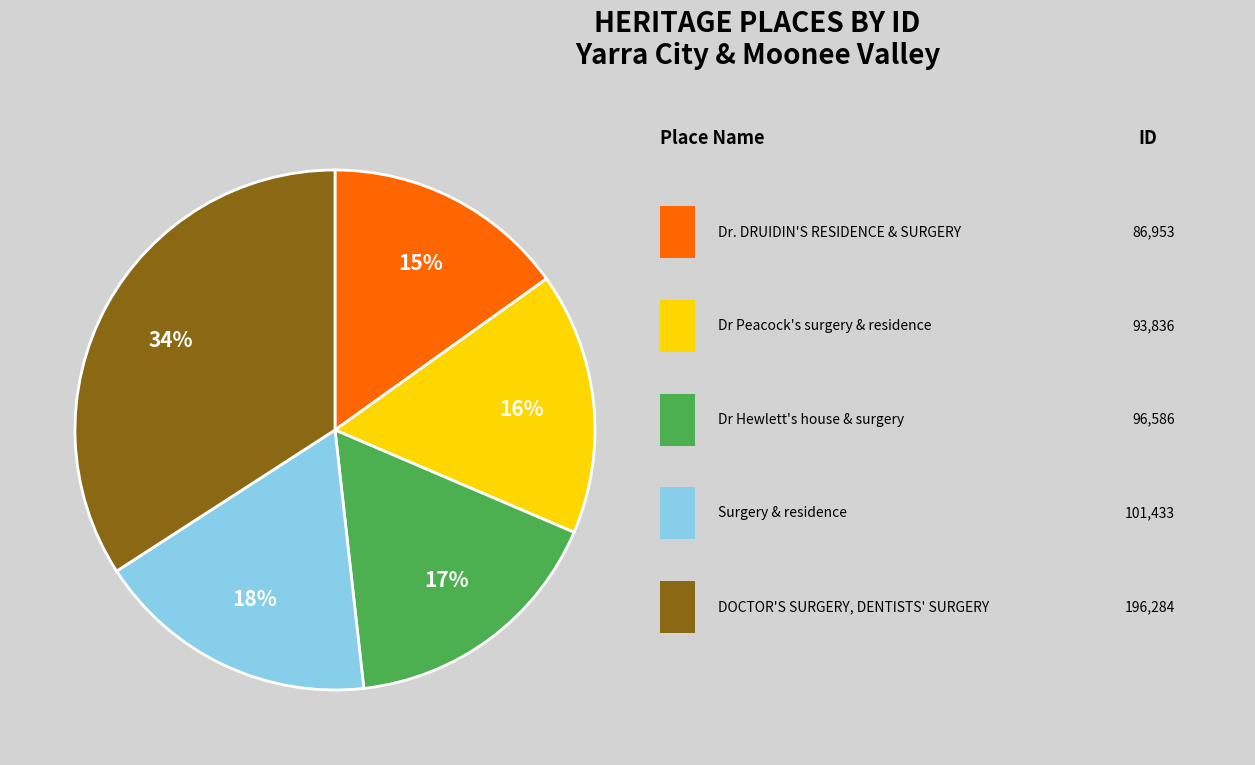

Does any single category account for the majority?

No